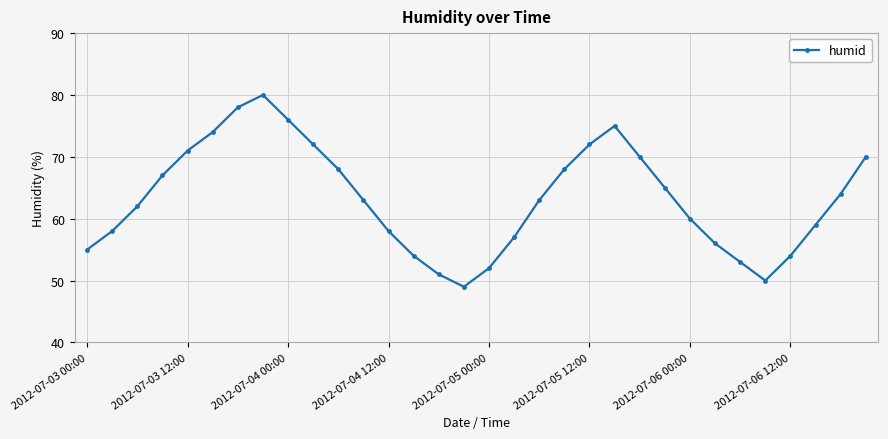

True or false: the data has more than 0 interior local peaks.

True